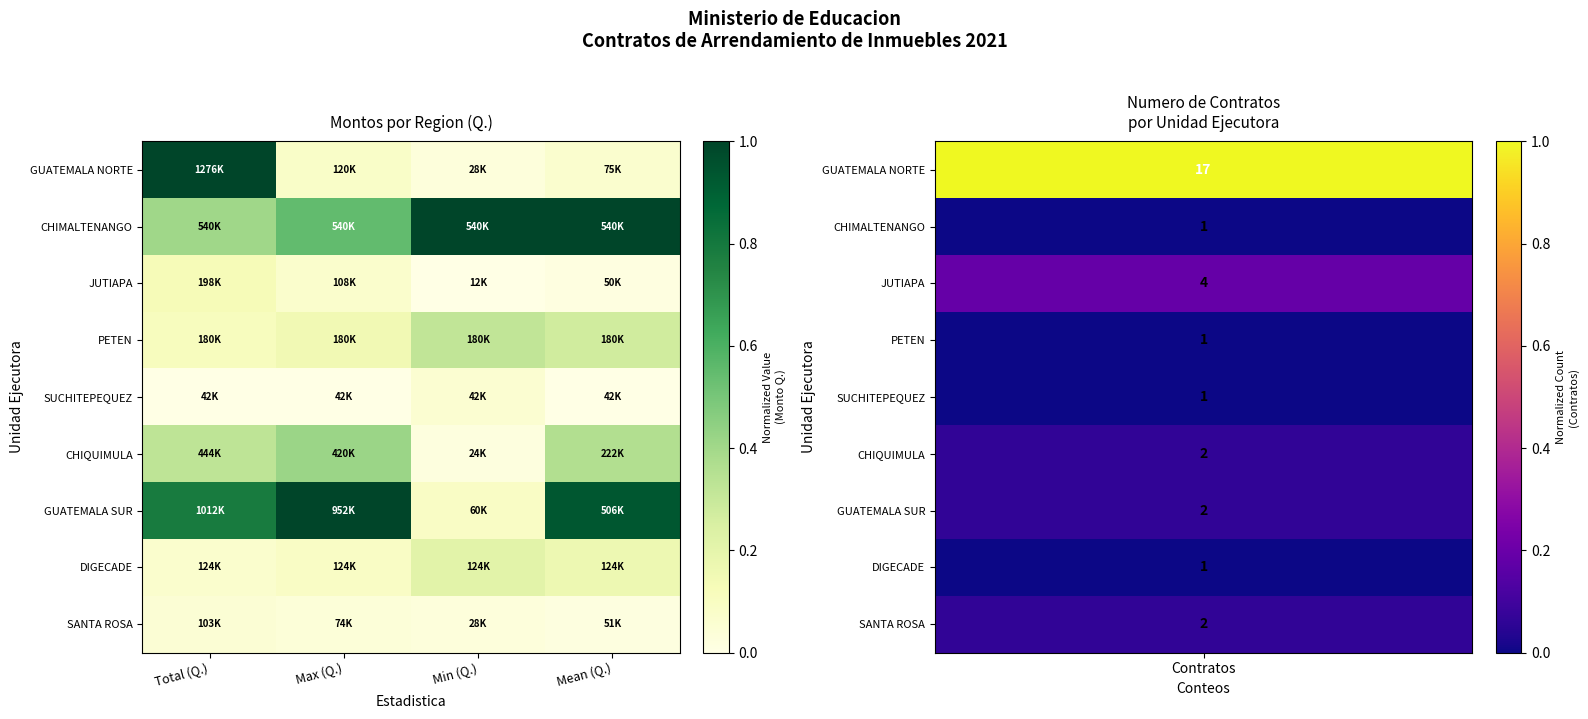

What is the maximum value shown in the chart?

1.0